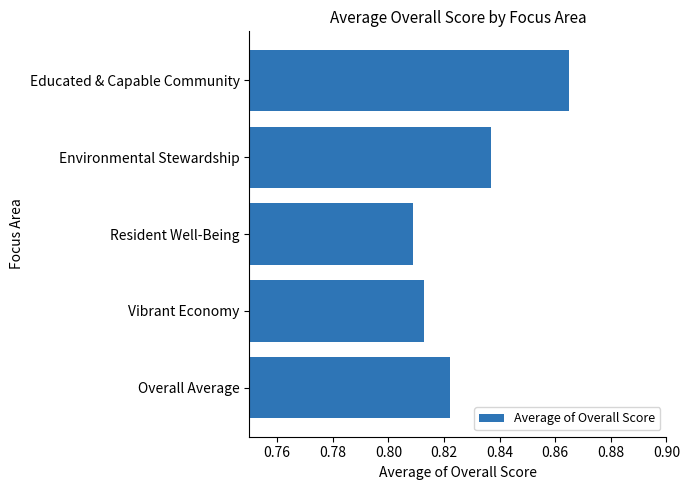

Which label corresponds to the largest value in the chart?

Educated & Capable Community